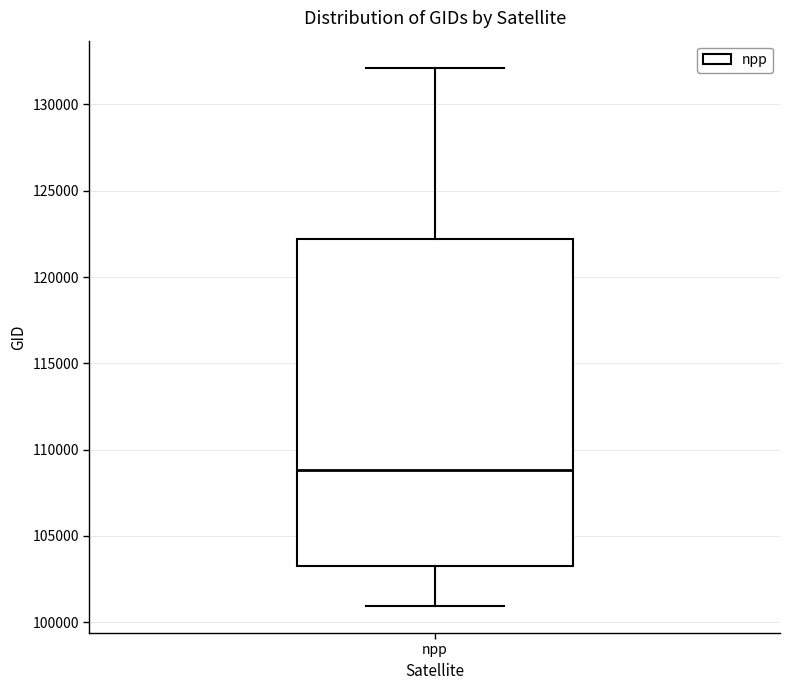

Transcribe this box plot: give where the median line is, the range the box spans, and where the two whiskers end, as read against the y-axis. The values are not printed on the chart, so give them approximately, as read against the axis.

median 109000, box 103000 to 122000, whiskers 101000 to 132000